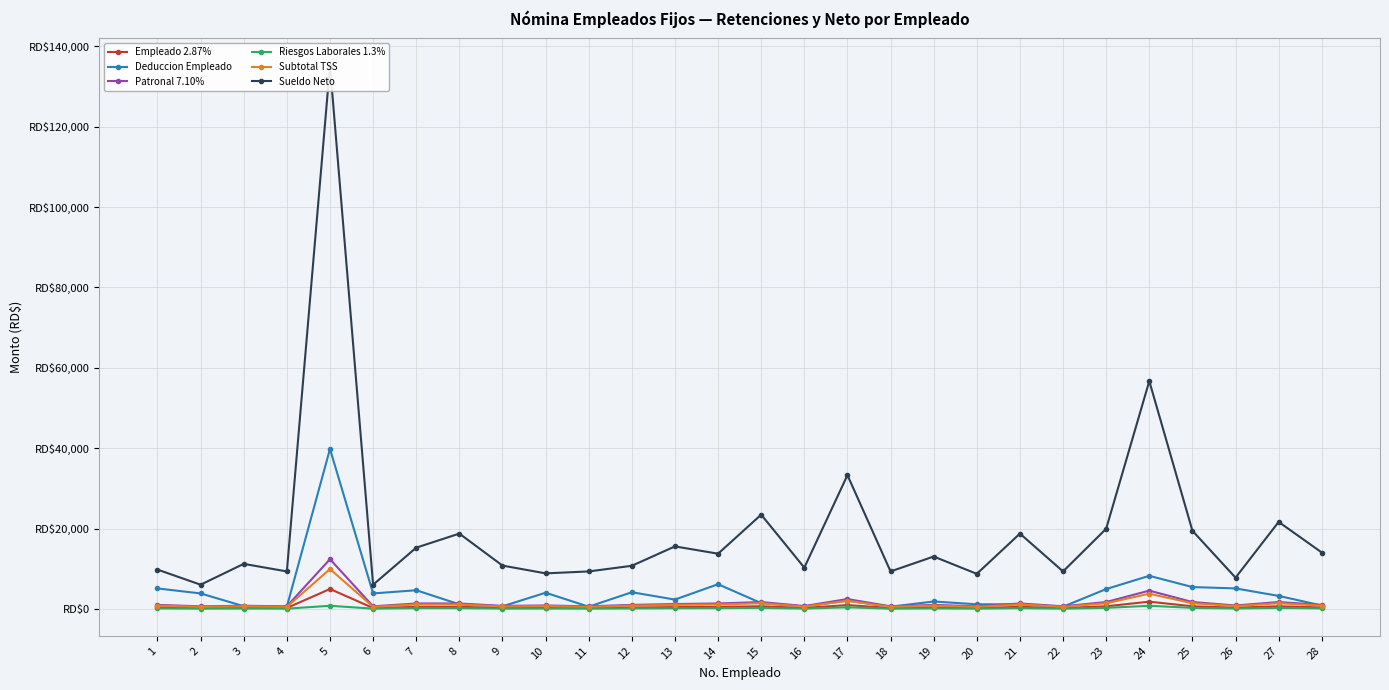

Reading right to left, list all the values displayed in this chart.

Empleado 2.87%: 430.5	717.5	373.1	717.5	1865.5	717.5	287.0	574.0	287.0	430.5	287.0	1017.1	315.7	717.5	574.0	516.6	430.5	287.0	373.1	331.5	574.0	574.0	287.0	5022.5	287.0	344.4	287.0	430.5
Deduccion Empleado: 911.5	3302.5	5162.3	5502.5	8294.1	5002.5	616.0	1207.0	1216.0	1911.5	616.0	2119.4	675.1	1502.5	6207.0	2388.8	4211.5	616.0	4093.3	707.5	1207.0	4707.0	3916.0	39832.6	616.0	734.2	3916.0	5157.3
Patronal 7.10%: 1065.0	1775.0	923.0	1775.0	4615.0	1775.0	710.0	1420.0	710.0	1065.0	710.0	2516.1	781.0	1775.0	1420.0	1278.0	1065.0	710.0	923.0	820.0	1420.0	1420.0	710.0	12425.0	710.0	852.0	710.0	1065.0
Riesgos Laborales 1.3%: 195.0	325.0	169.0	325.0	845.0	325.0	130.0	260.0	130.0	195.0	130.0	460.7	143.0	325.0	260.0	234.0	195.0	130.0	169.0	150.1	260.0	260.0	130.0	845.6	130.0	156.0	130.0	195.0
Subtotal TSS: 886.5	1477.5	768.3	1477.5	3841.5	1477.5	591.0	1182.0	591.0	886.5	591.0	2094.4	650.1	1477.5	1182.0	1063.8	886.5	591.0	768.3	682.5	1182.0	1182.0	591.0	9966.3	591.0	709.2	591.0	886.5
Sueldo Neto: 14088.5	21697.5	7837.7	19497.5	56705.9	19997.5	9384.0	18793.0	8784.0	13088.5	9384.0	33318.8	10324.9	23497.5	13793.0	15611.2	10788.5	9384.0	8906.7	10841.4	18793.0	15293.0	6084.0	135167.4	9384.0	11265.8	6084.0	9842.7